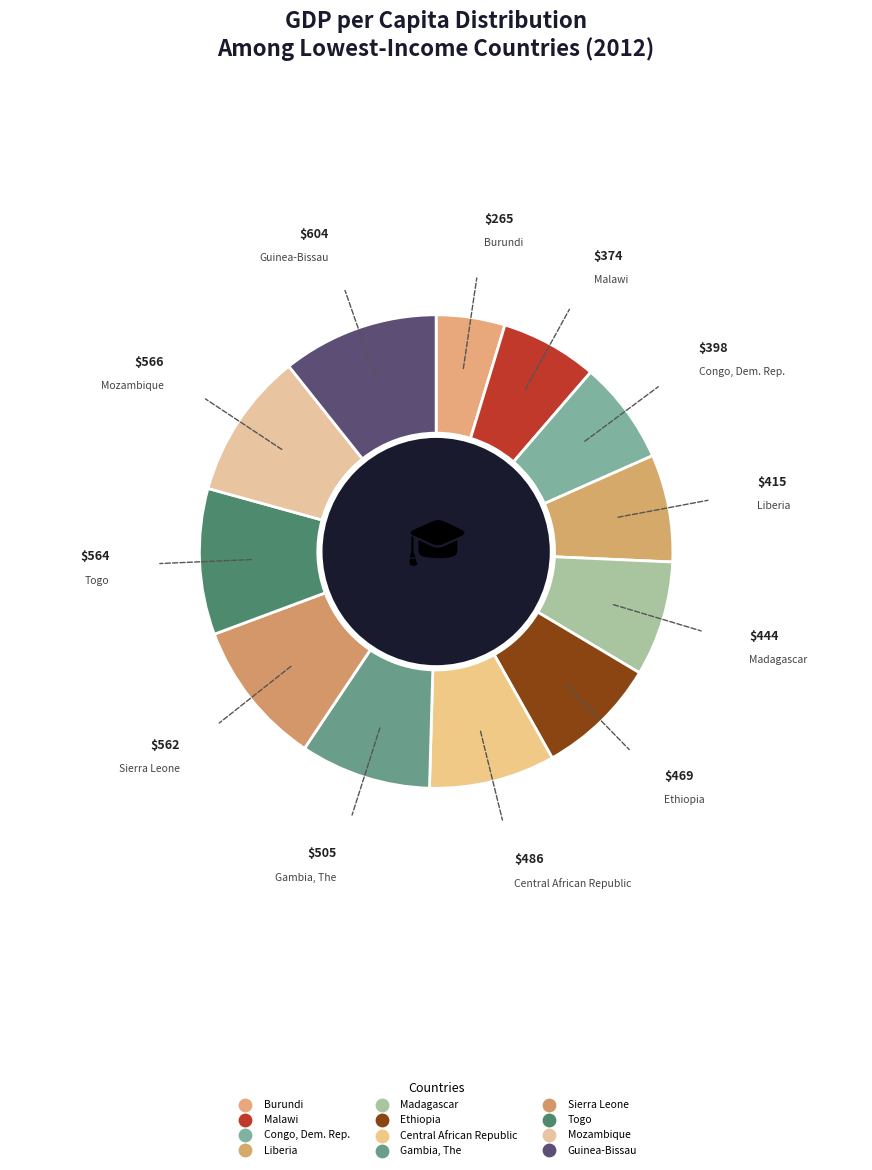

True or false: Madagascar accounts for 8% of the total.

True